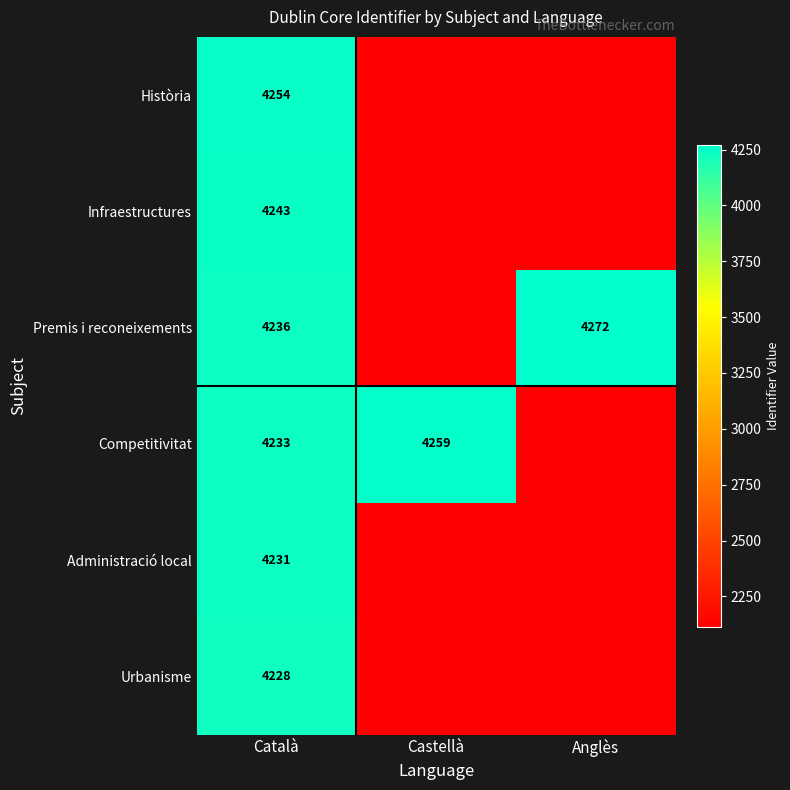

The value of Història at Català is 4254. True or false?

True